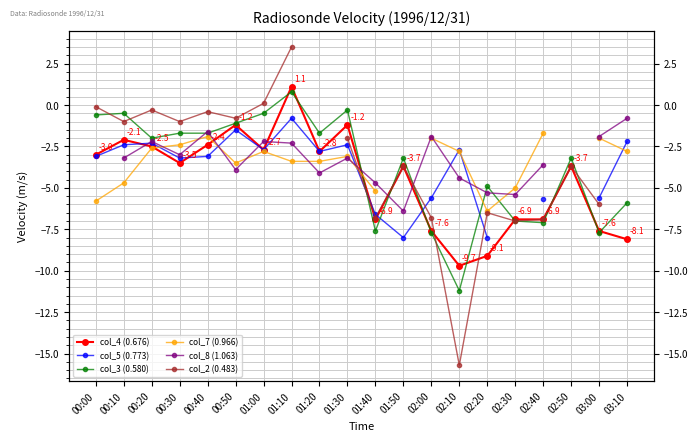

What is the total value across all series at 02:40?

-31.9